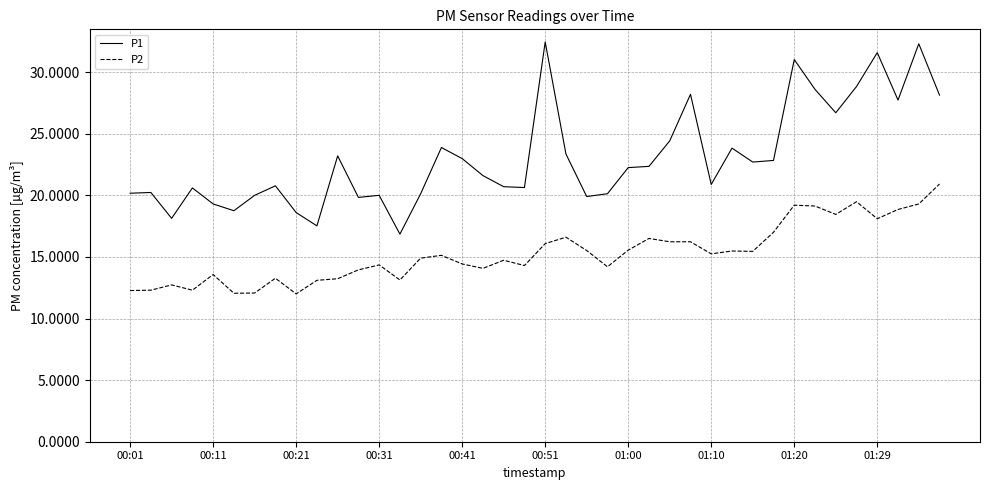

What is the lowest value of the P2 series?

12.0